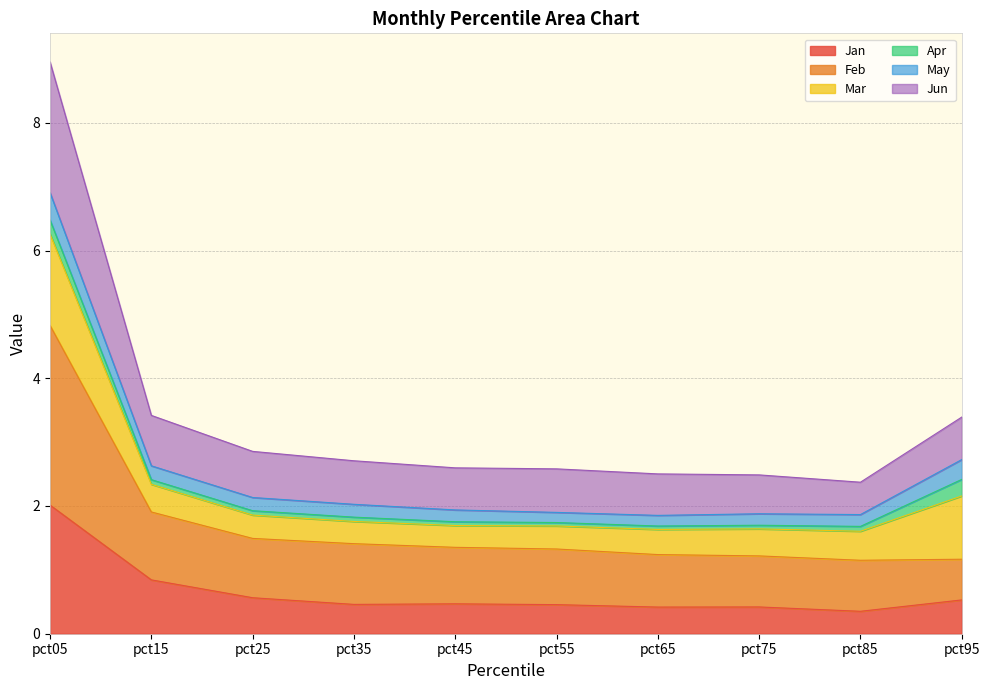

At which label does Jan reach its peak?

pct05